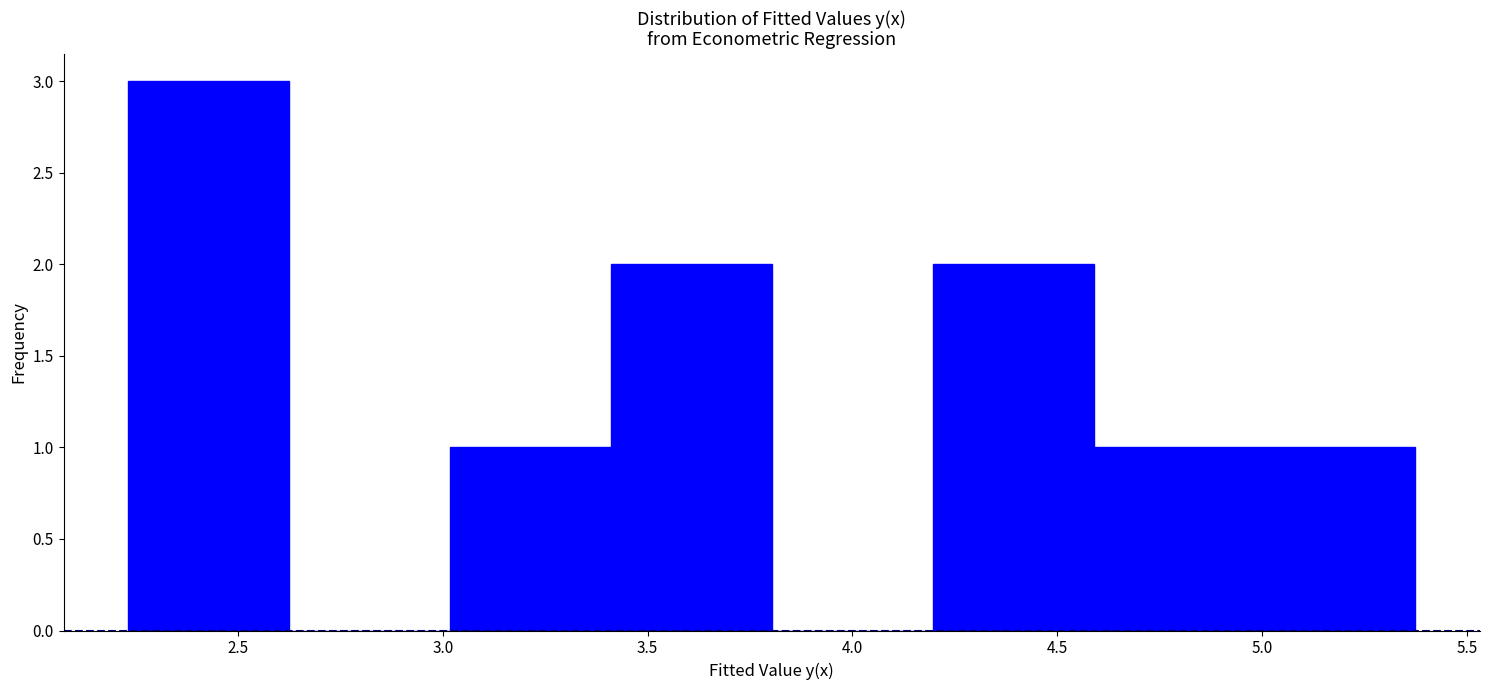

Over which range of the x-axis is the bar tallest?

2.25 to 2.60